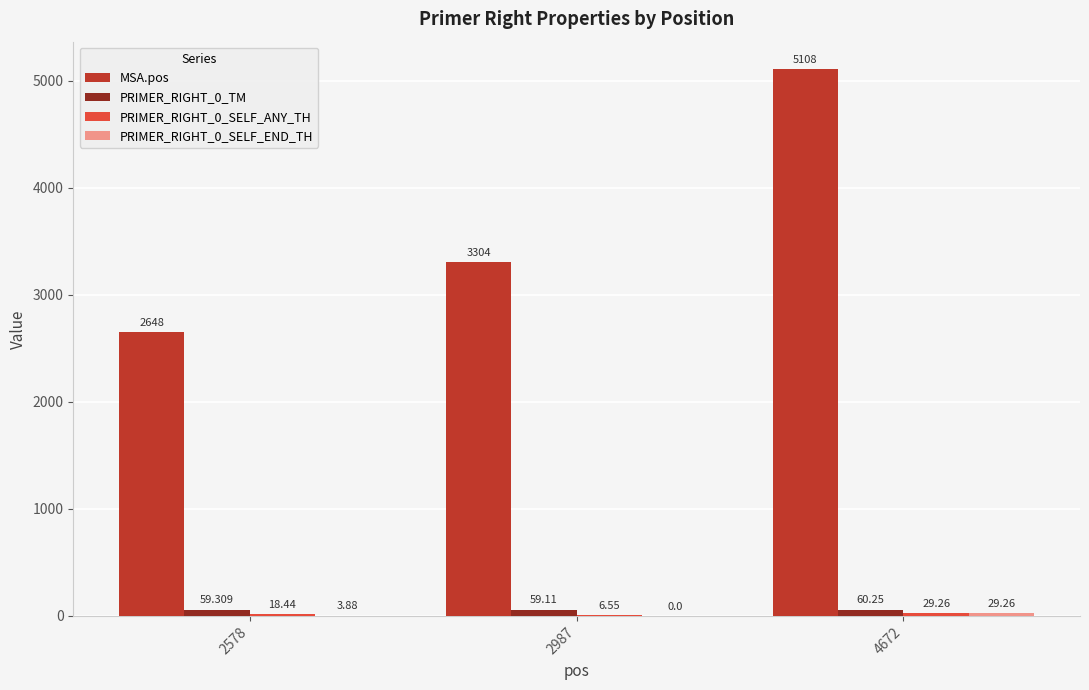

How many series are shown in this chart?

4